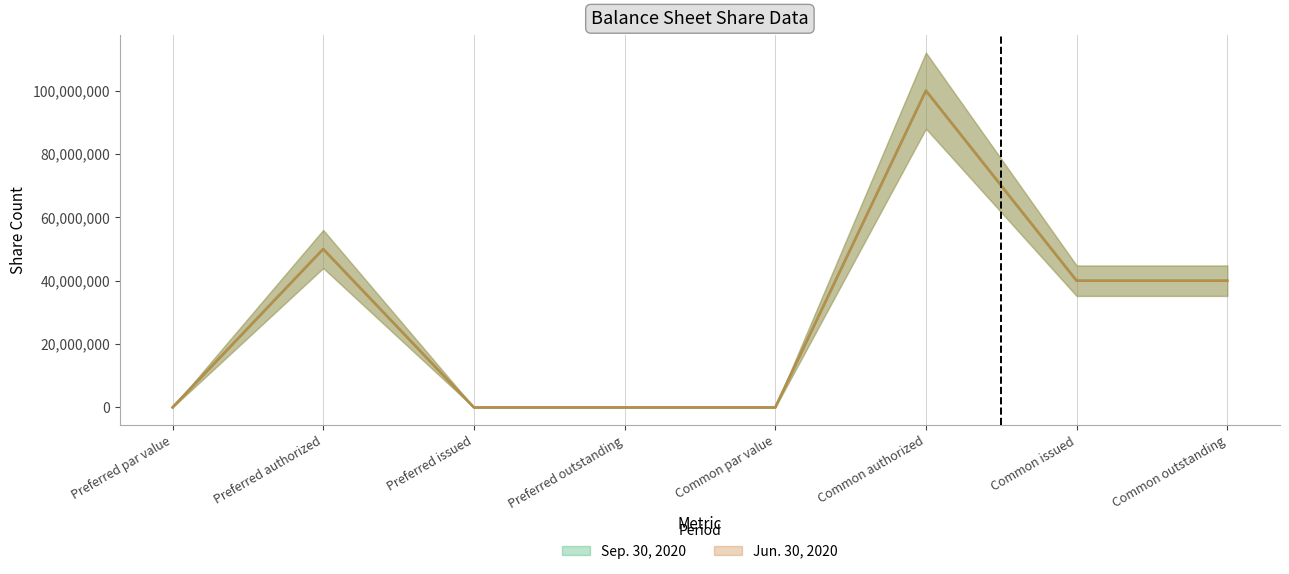

What is the maximum value shown in the chart?

100000000